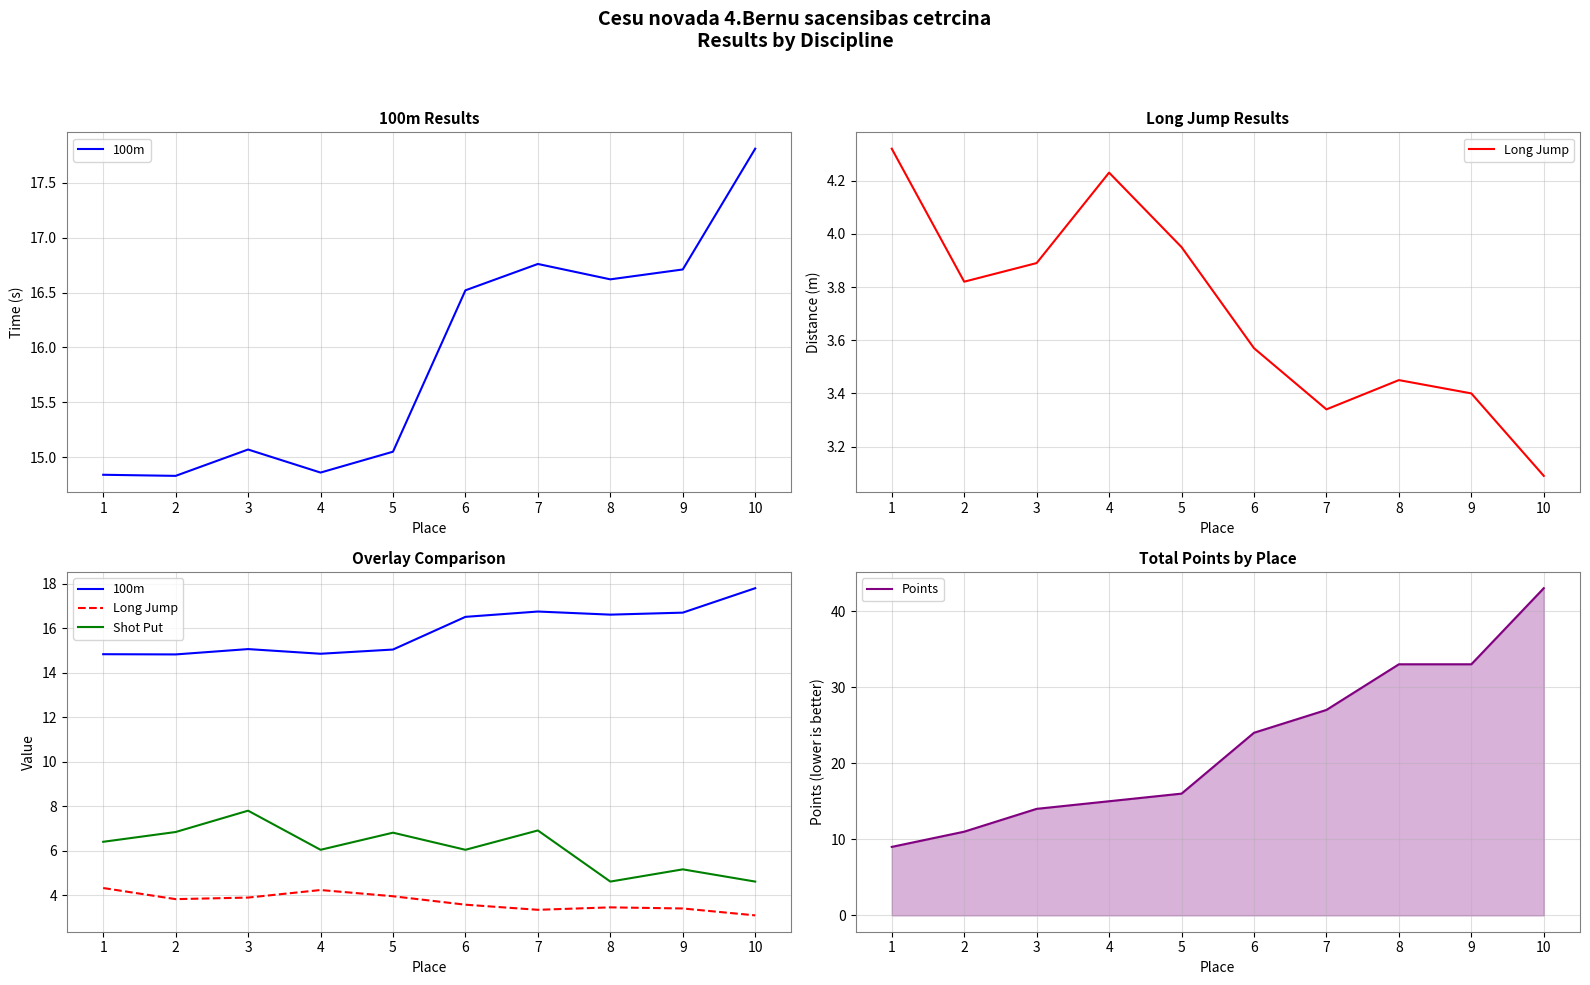

At which label does 100m first exceed 16?

6